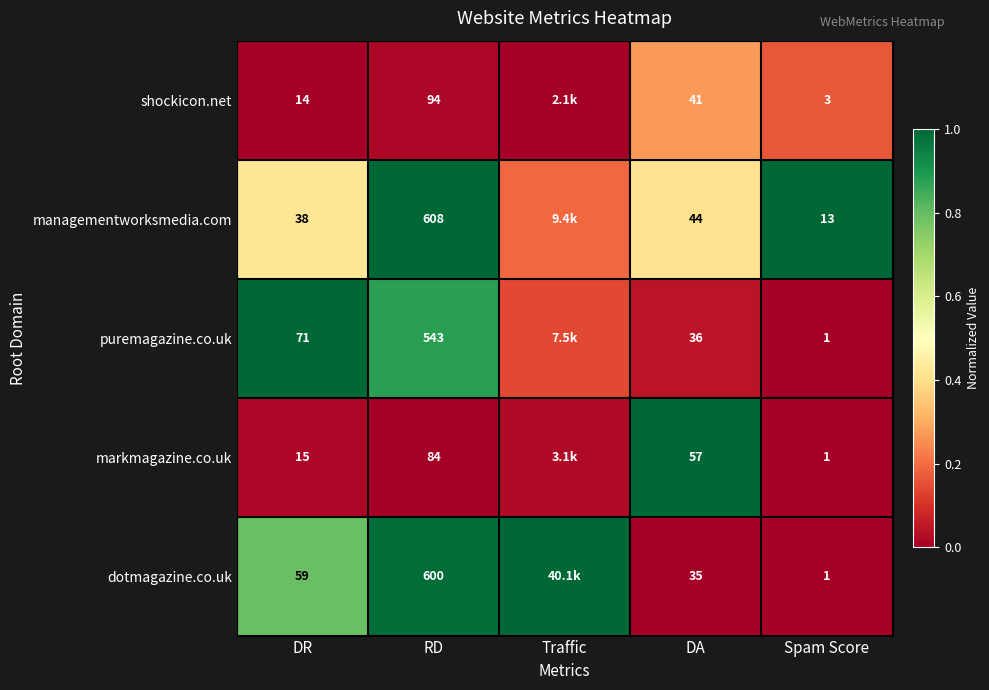

Count the number of categories in the chart.

5